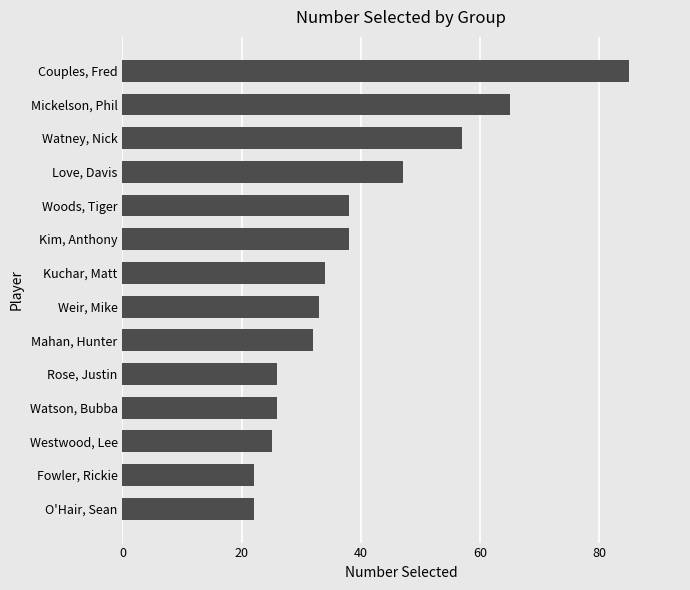

Reading bottom to top, extract all data points from this chart.

22	22	25	26	26	32	33	34	38	38	47	57	65	85